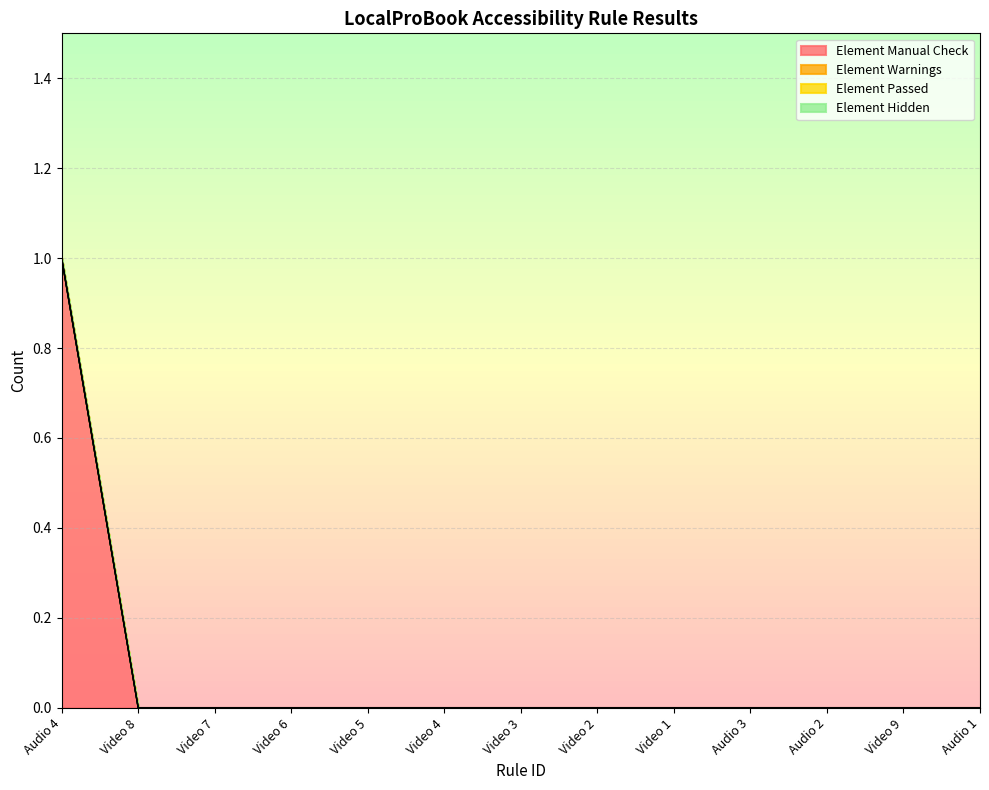

List the labels in order of Element Hidden value, smallest first.

Audio 4, Video 8, Video 7, Video 6, Video 5, Video 4, Video 3, Video 2, Video 1, Audio 3, Audio 2, Video 9, Audio 1